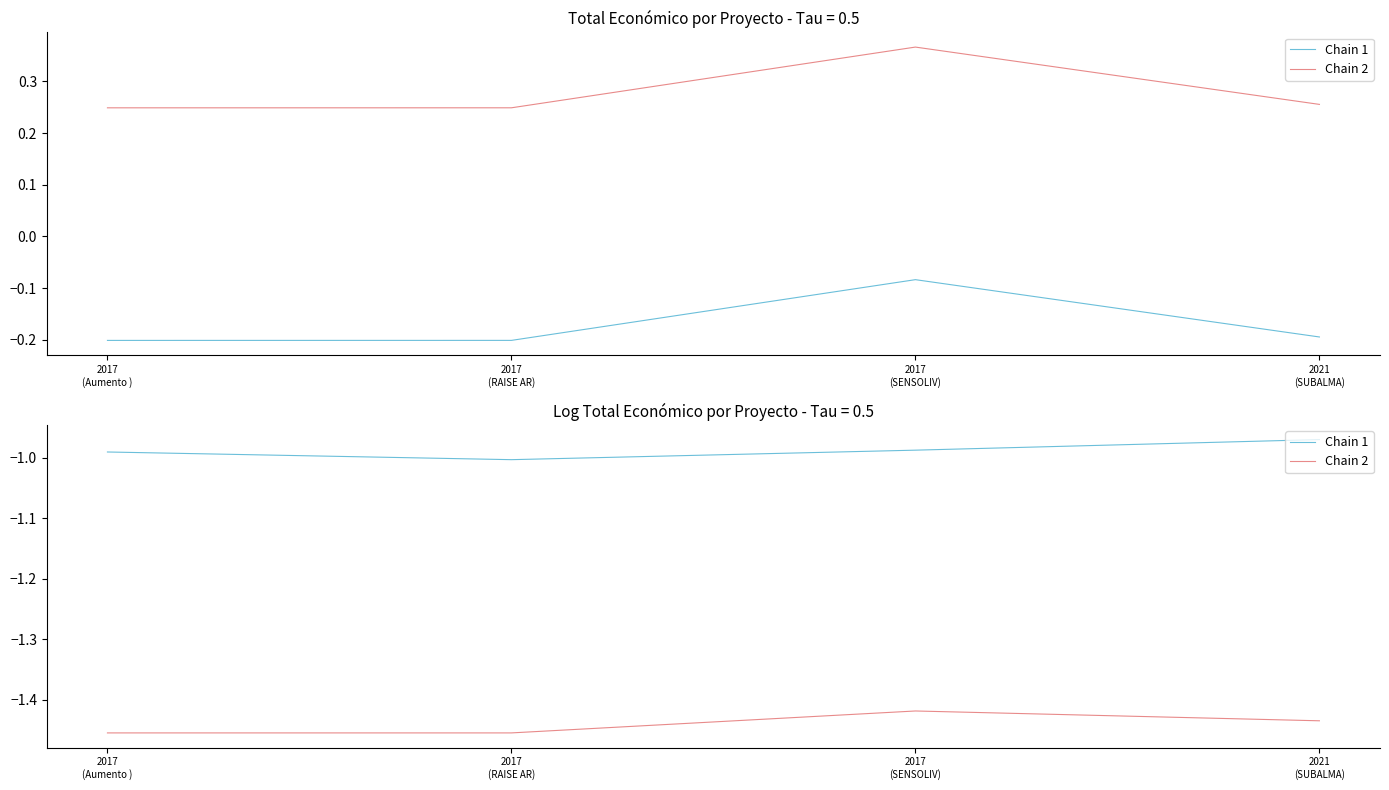

What is the label of the 3rd point from the right?

2017
(RAISE AR)